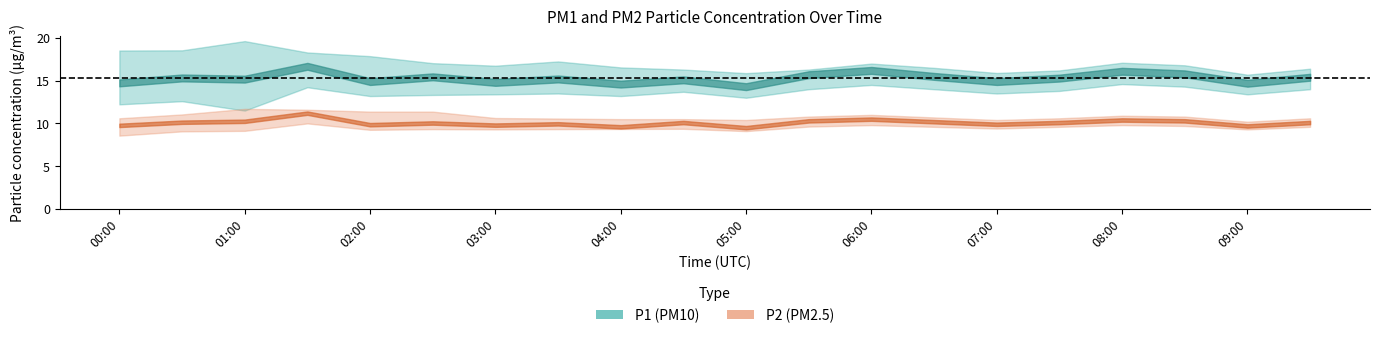

True or false: P2 has more than 1 interior local peaks.

True